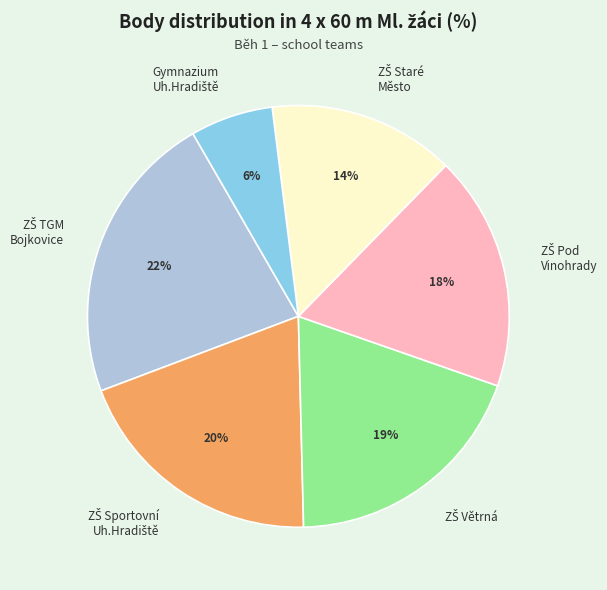

Is there a majority slice in this chart?

No